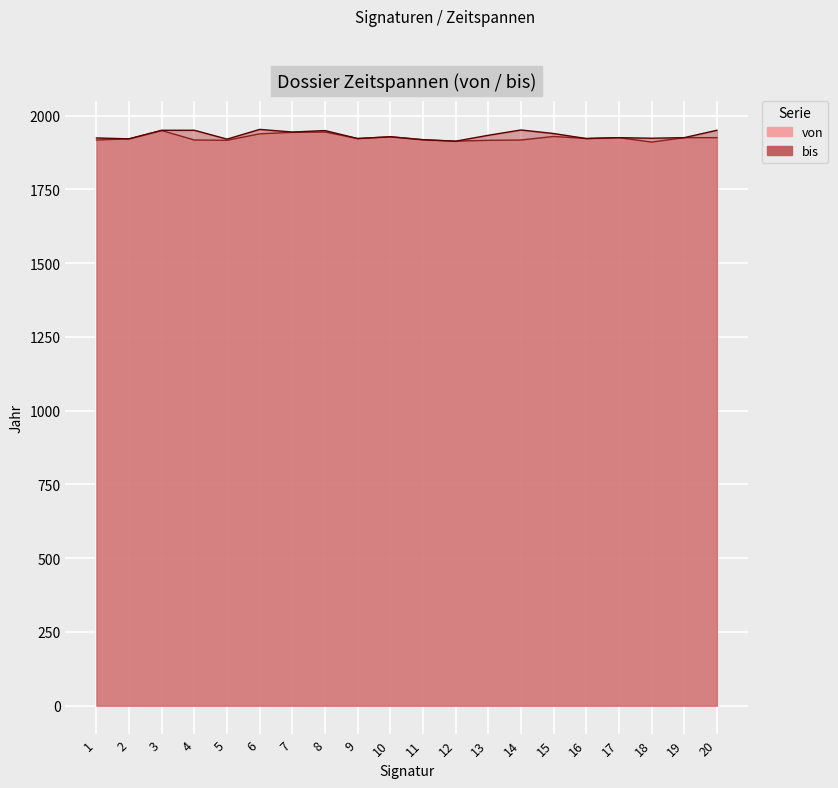

Reading right to left, what are all the values shown in this chart?

von: 1925	1925	1910	1925	1922	1929	1917	1916	1913	1918	1928	1922	1944	1943	1938	1916	1917	1949	1921	1917
bis: 1950	1925	1923	1925	1922	1939	1951	1933	1913	1918	1928	1922	1949	1944	1953	1920	1950	1950	1921	1924